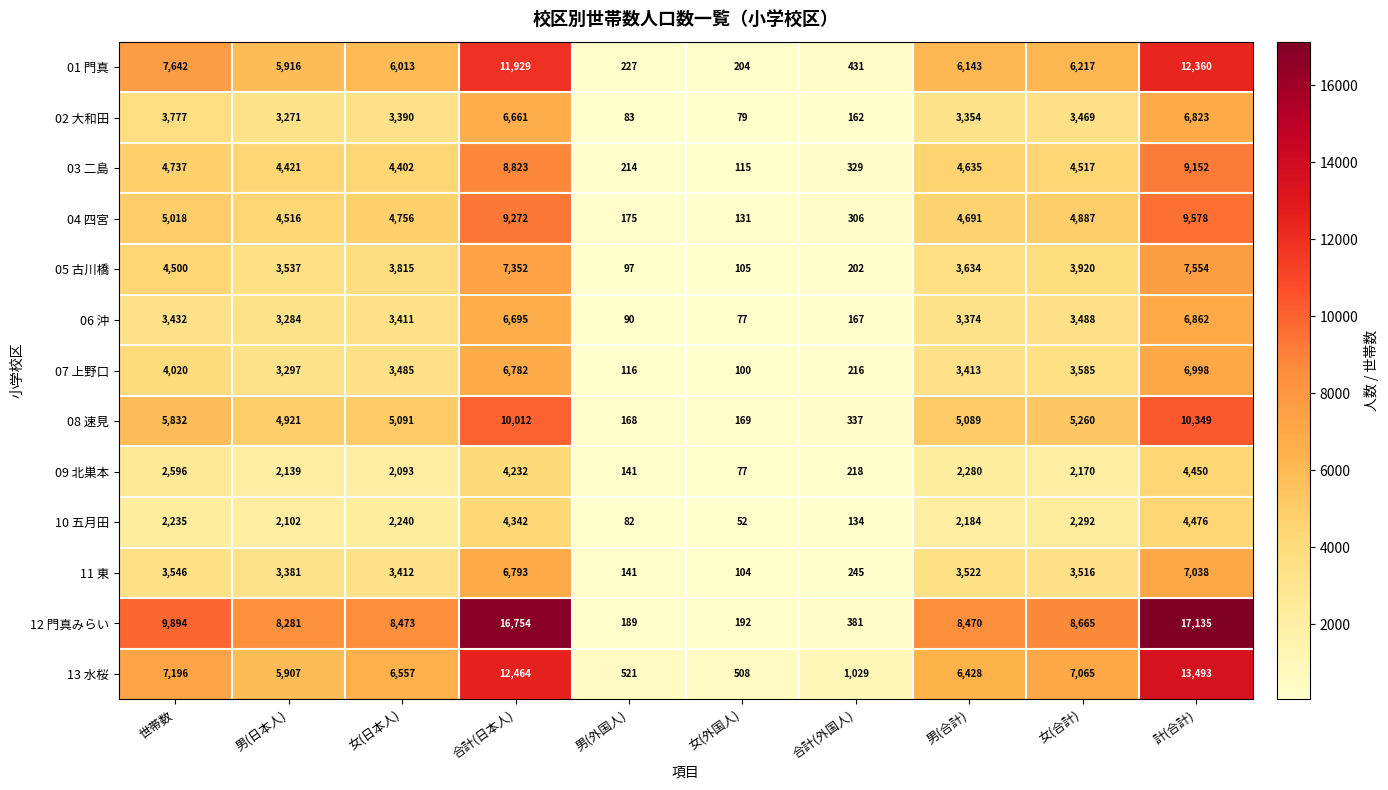

List the series in order of their peak value, highest first.

12 門真みらい, 13 水桜, 01 門真, 08 速見, 04 四宮, 03 二島, 05 古川橋, 11 東, 07 上野口, 06 沖, 02 大和田, 10 五月田, 09 北巣本